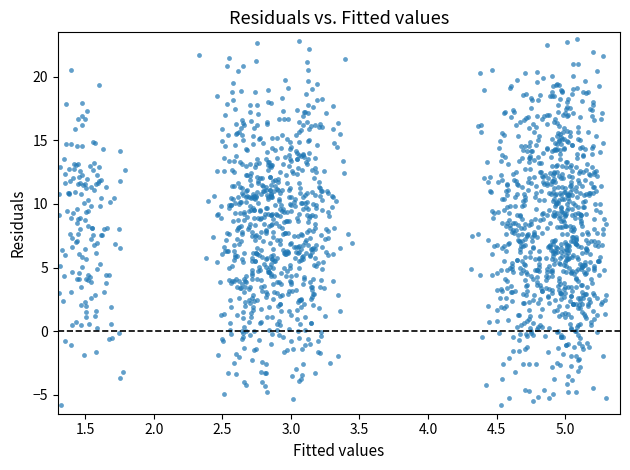

What is the range of Y values (max minus min)?

28.8